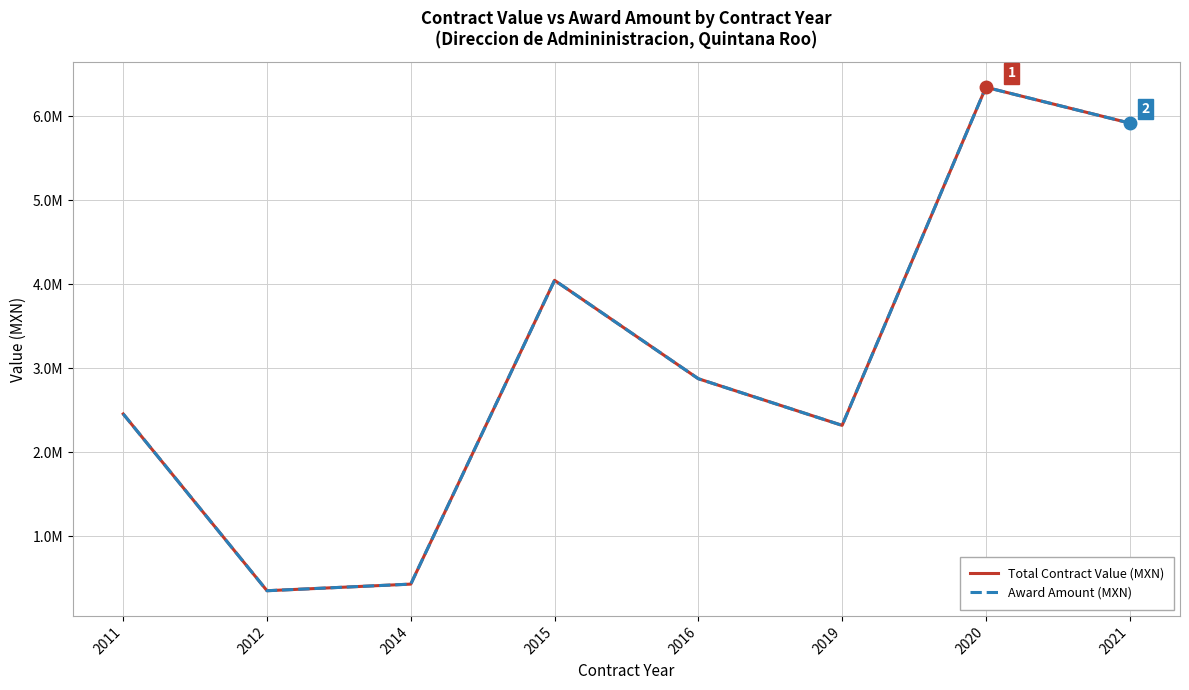

At which category is the sum across all series the highest?

2020